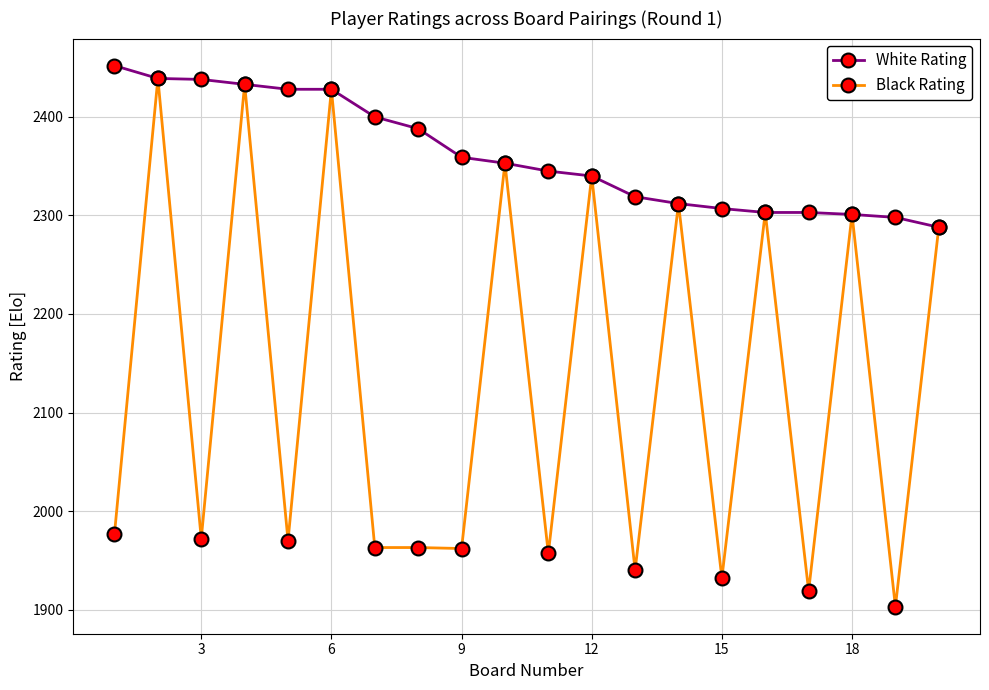

What is the lowest value of the Black Rating series?

1903